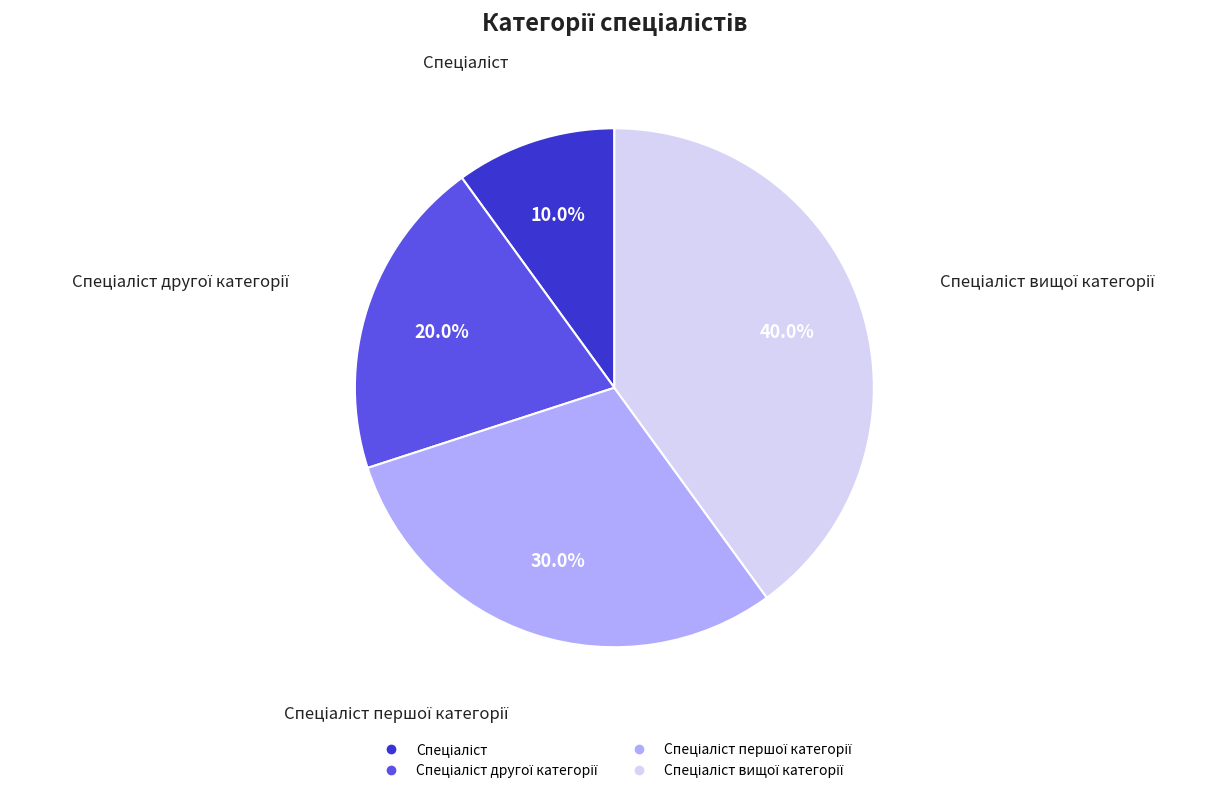

Is there a majority slice in this chart?

No